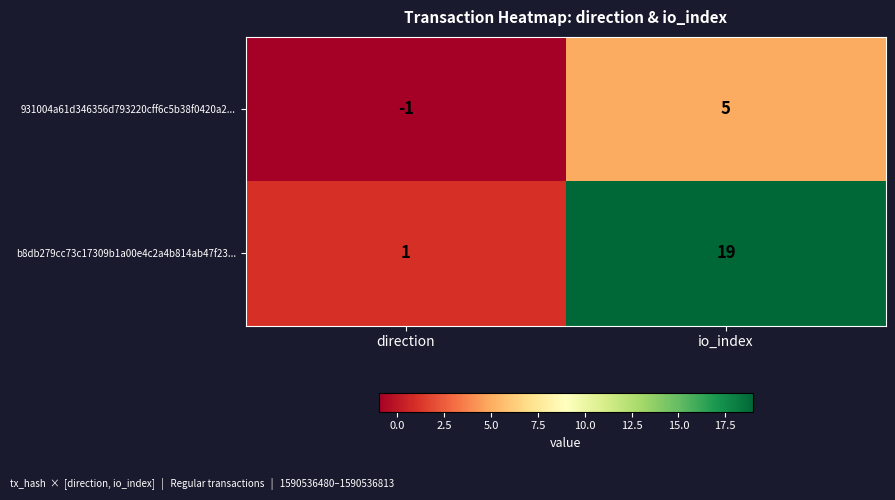

List the series in order of their peak value, highest first.

b8db279cc73c17309b1a00e4c2a4b814ab47f23..., 931004a61d346356d793220cff6c5b38f0420a2...